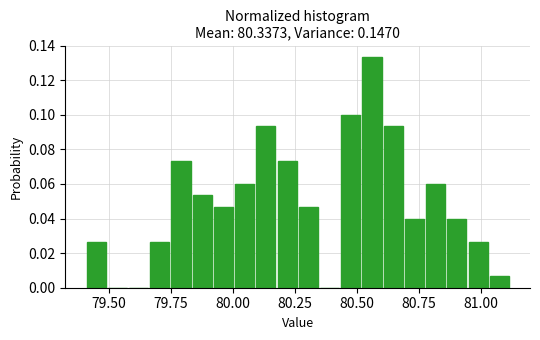

Around what value on the x-axis is the tallest bar? Give the approximate position of its centre, as read against the axis.

80.55